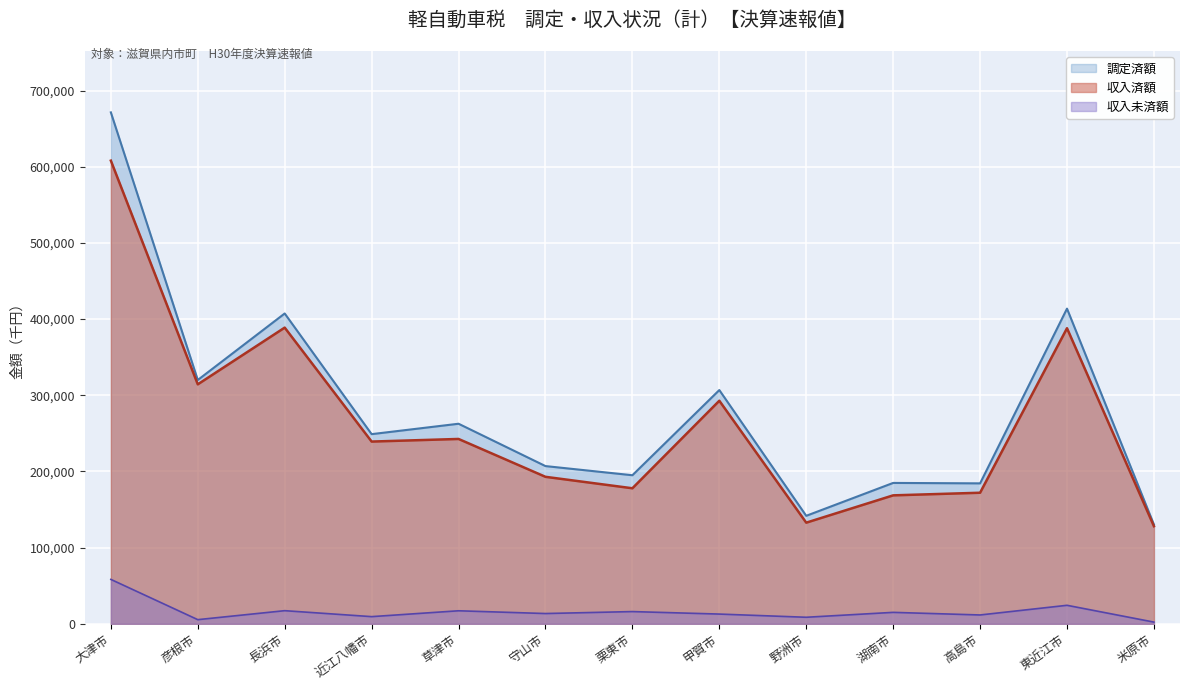

What is the label of the 6th point from the right?

甲賀市